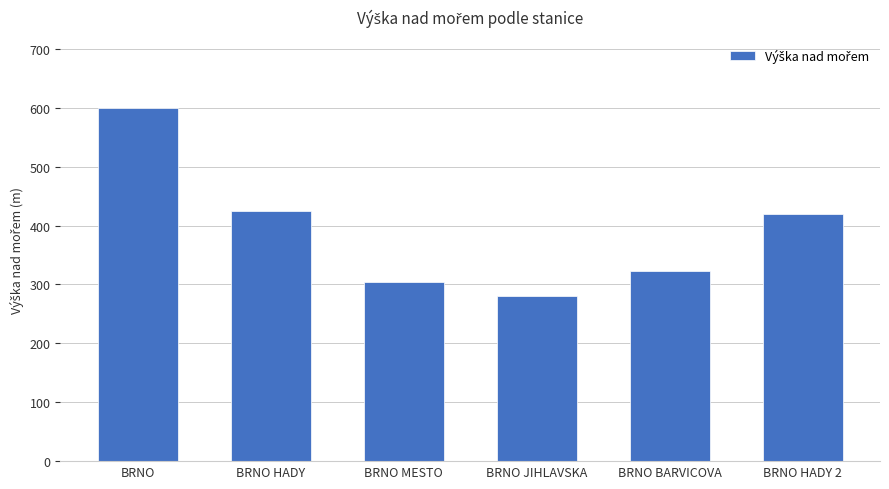

The chart shows a value of 305 at BRNO MESTO. True or false?

True